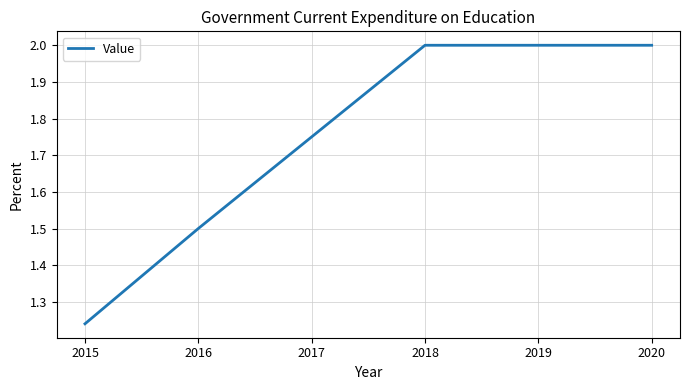

Count the number of data series in this chart.

1